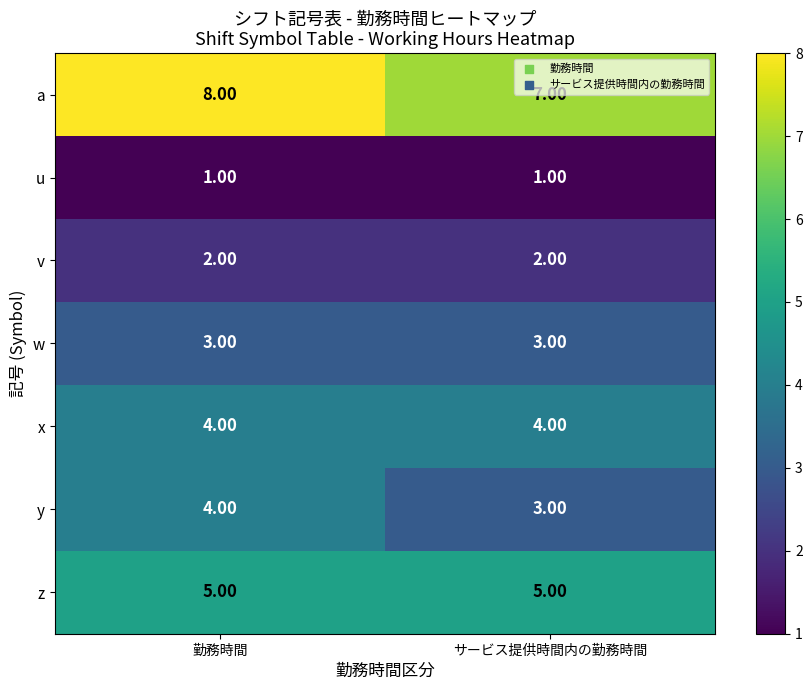

List the labels in order of y value, smallest first.

サービス提供時間内の勤務時間, 勤務時間